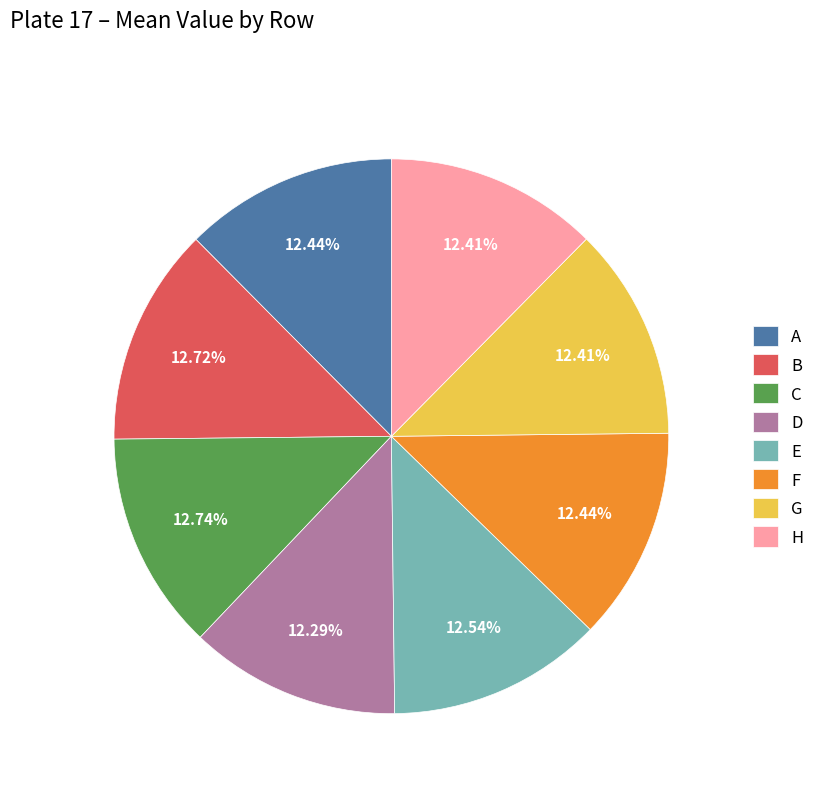

Approximately how many times larger is the value at C compared to D?

1.0